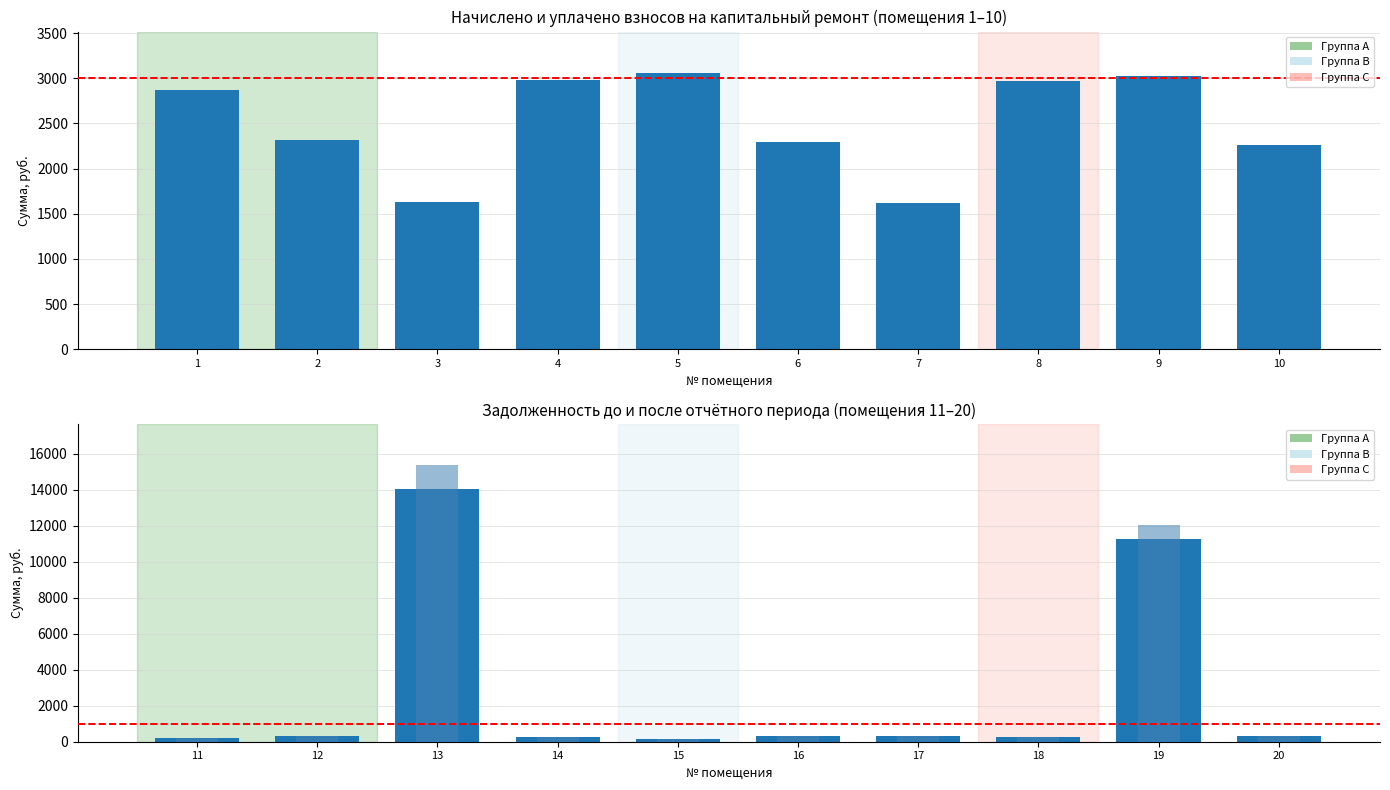

Is it true that уплачено equals 2318.2 at 2?

True